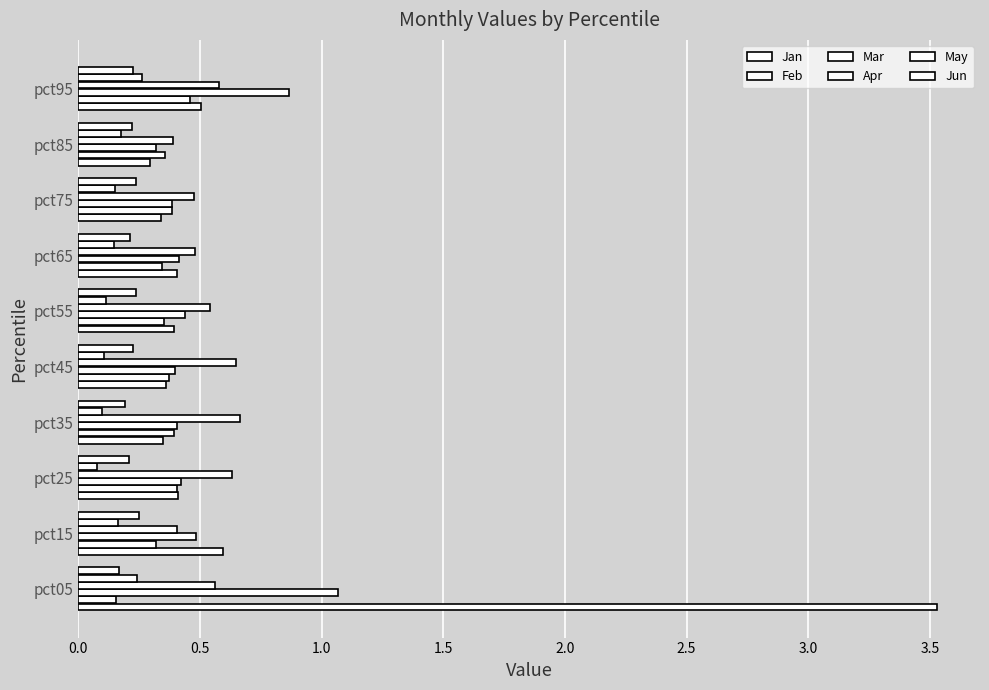

Which series has the largest total across all categories?

Jan